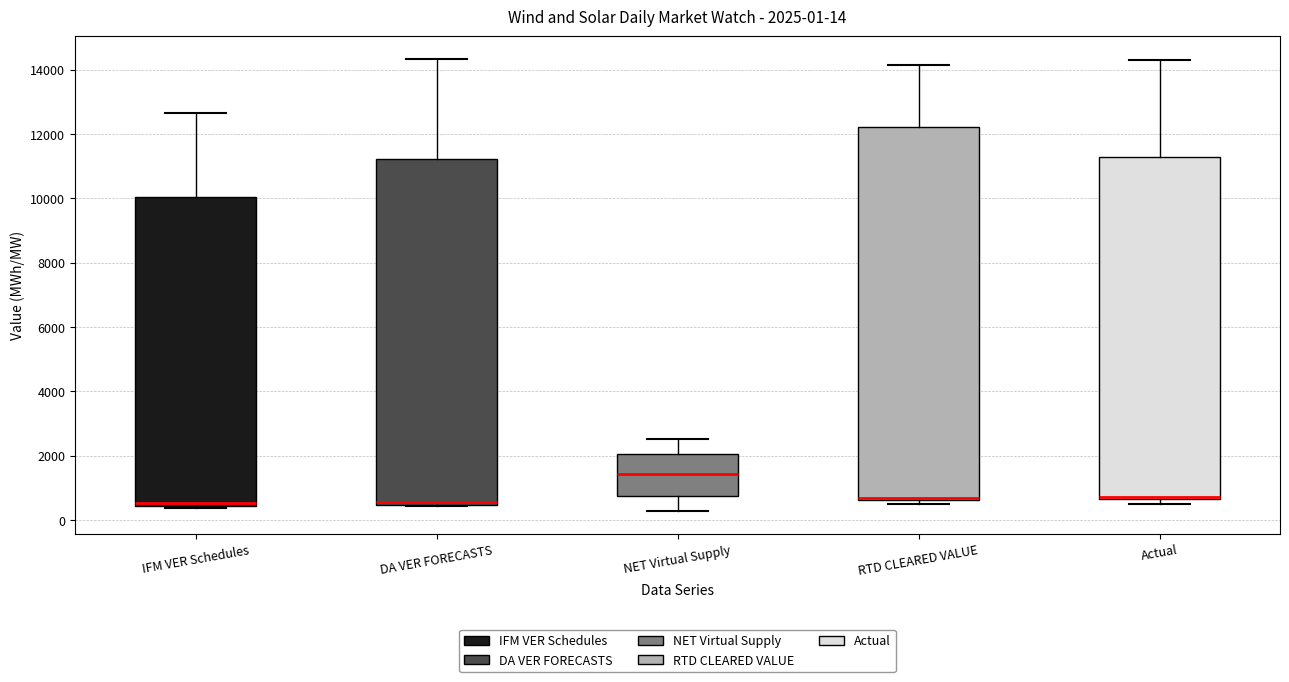

Comparing the boxes themselves (not the whiskers), which one is the tallest?

RTD CLEARED VALUE